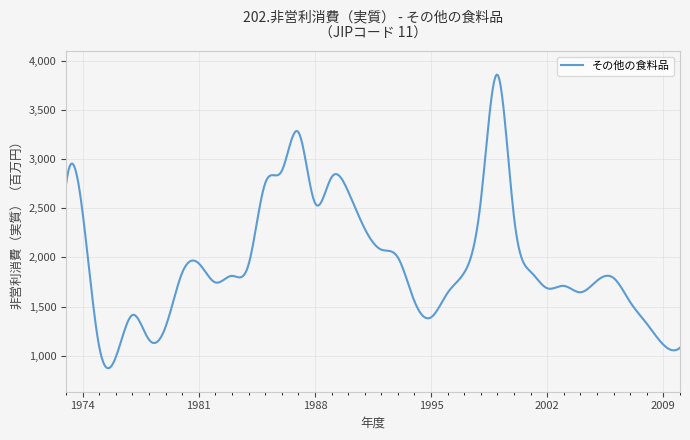

What is the minimum value shown in the chart?

872.3